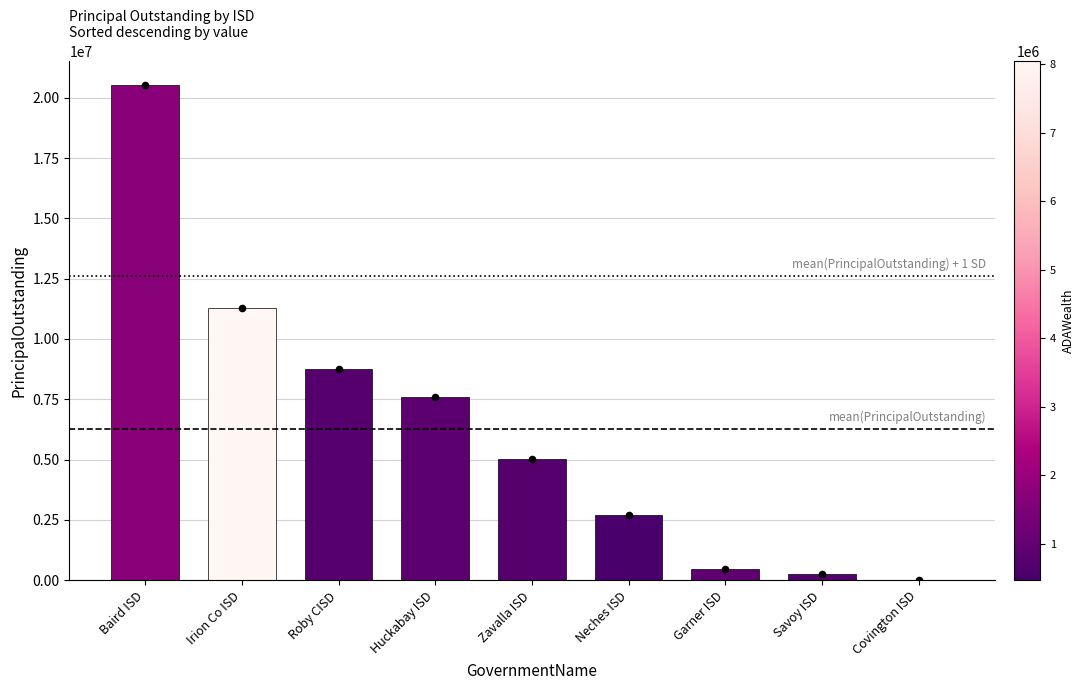

Between Neches ISD and Covington ISD, which is larger?

Neches ISD